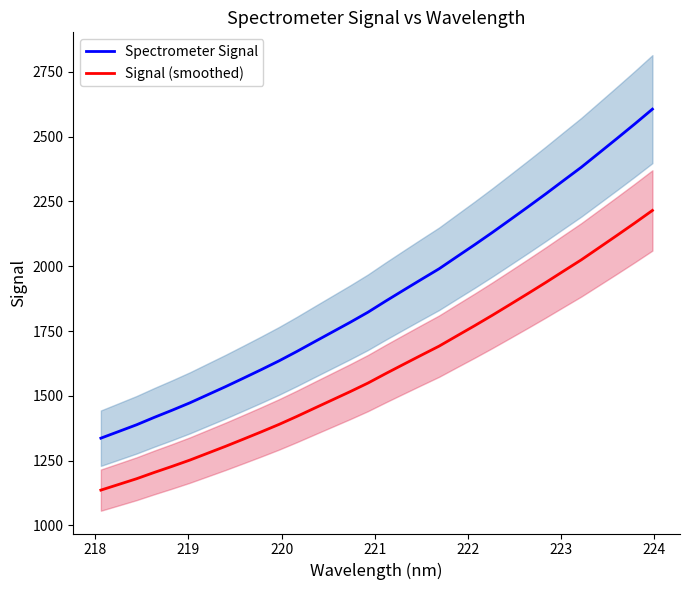

True or false: Signal (smoothed) and Spectrometer Signal cross at least once.

False